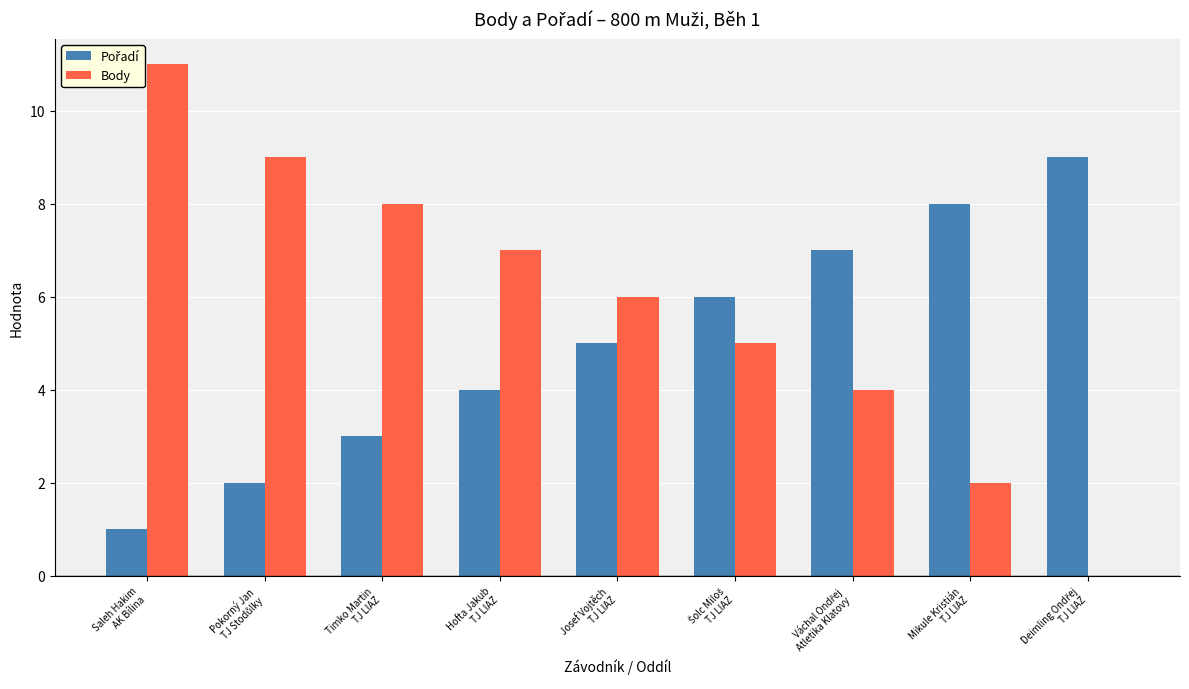

Which series has the largest total across all categories?

Body